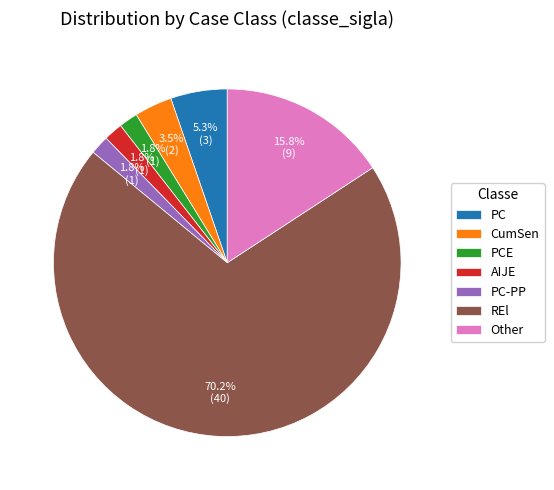

What portion of the pie excludes Other?

84.2%